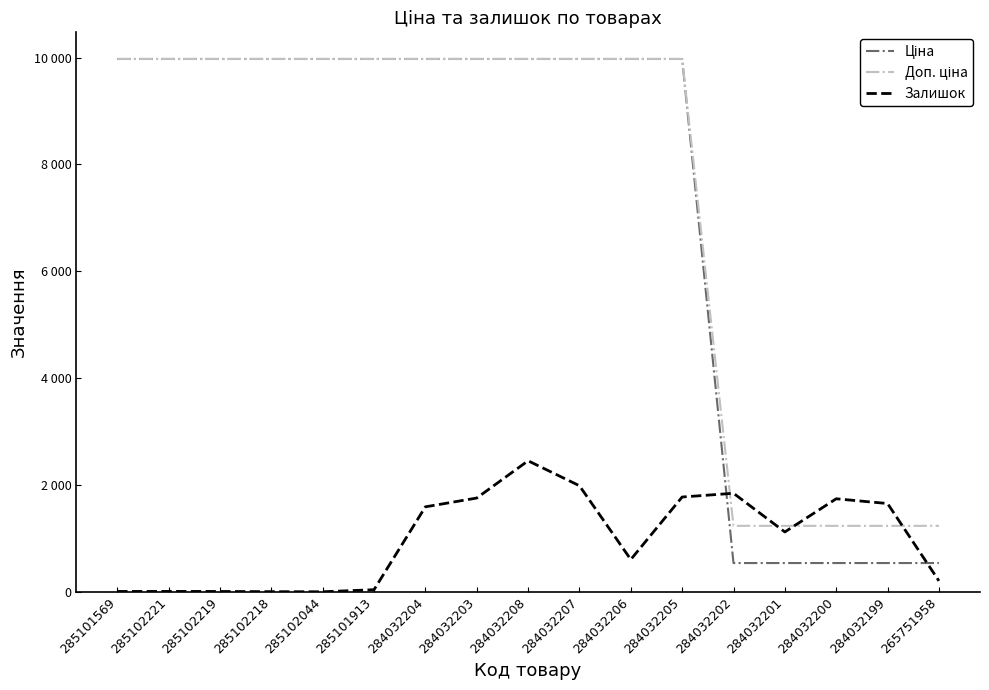

Is this an area chart (filled region under the line)?

No